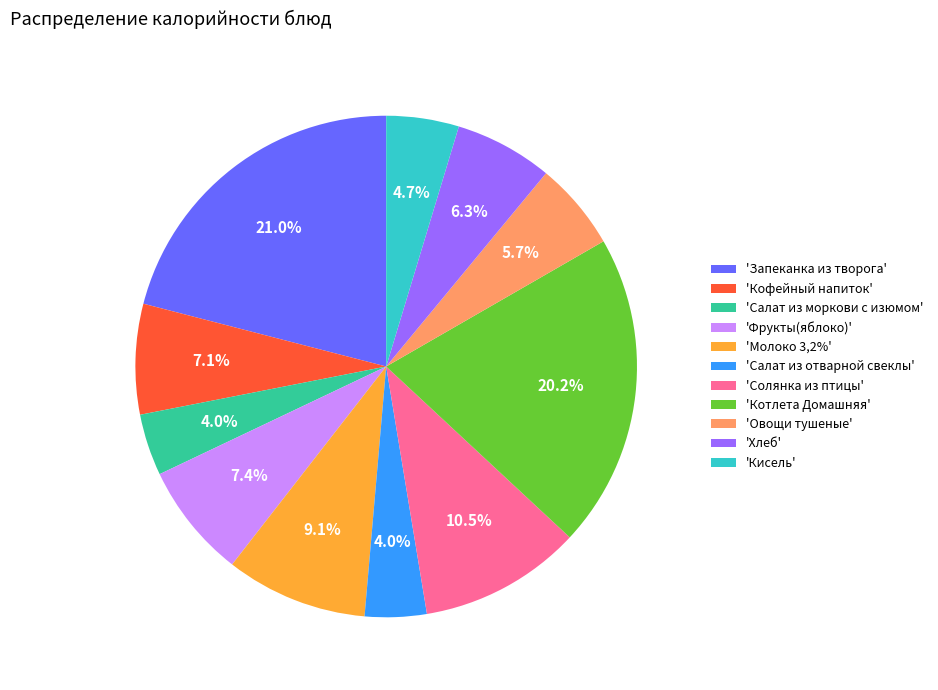

Between 'Хлеб' and 'Салат из отварной свеклы', which is larger?

'Хлеб'